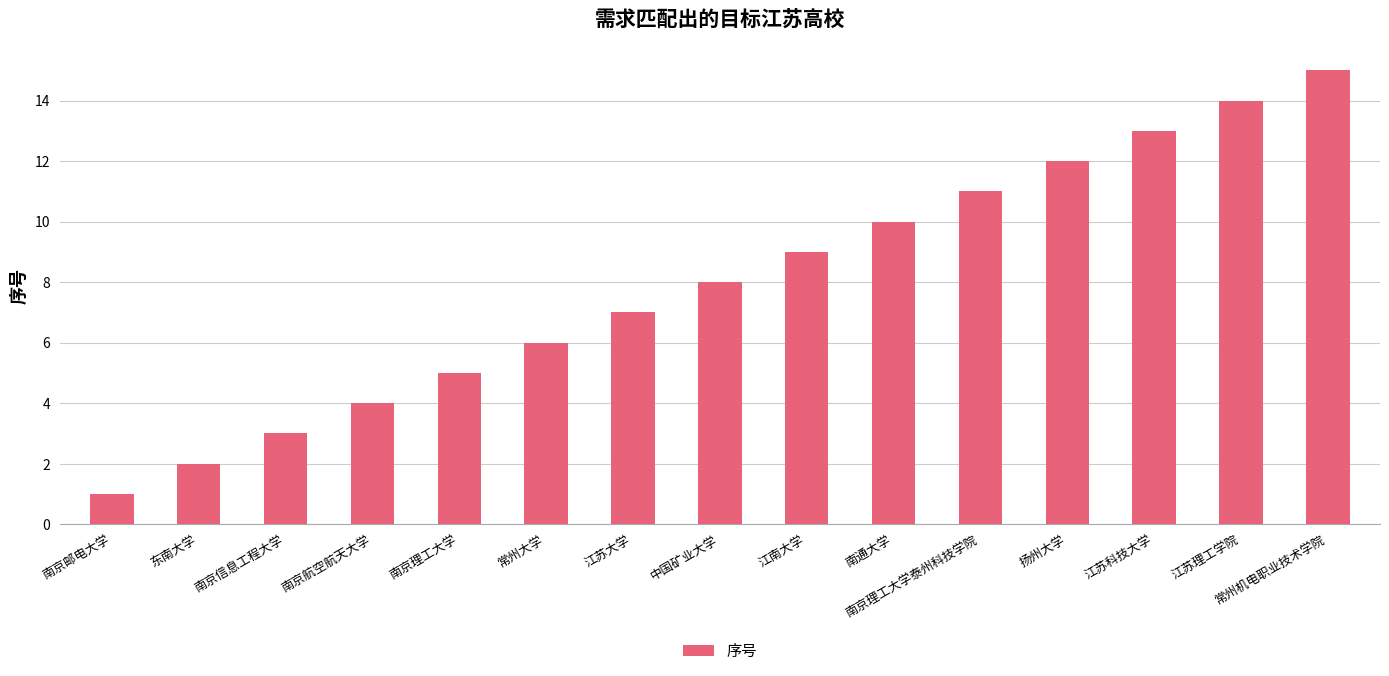

What position from the right is 江苏理工学院?

2